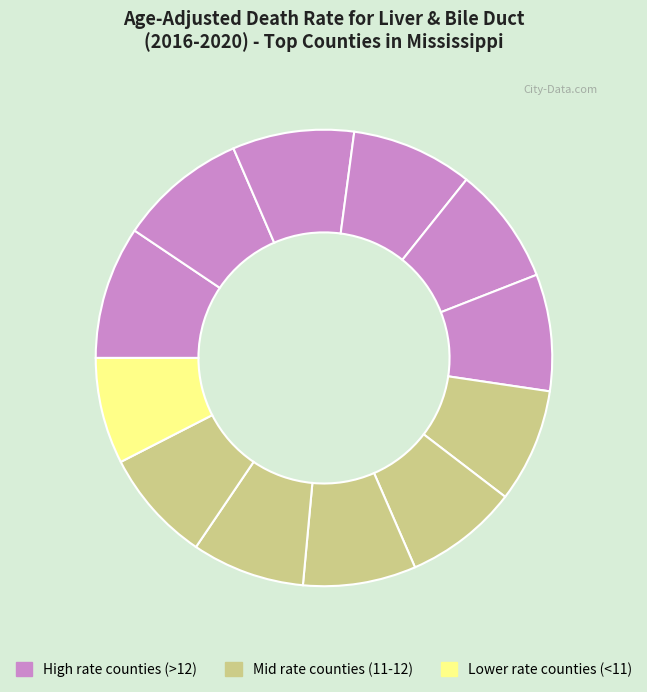

How many segments does this pie chart have?

12